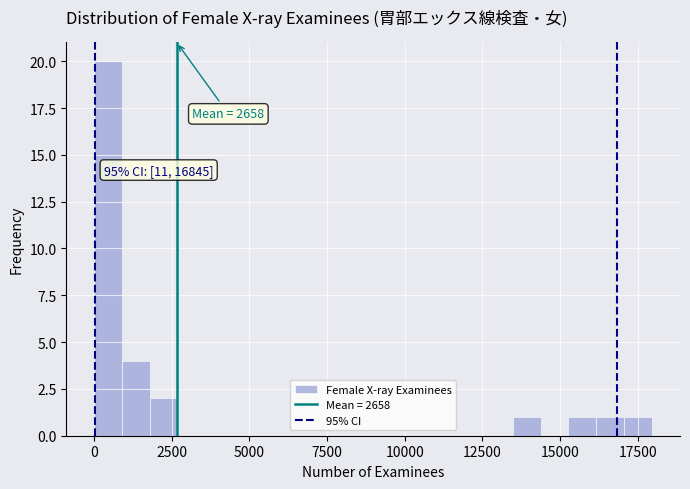

Around what value on the x-axis is the tallest bar? Give the approximate position of its centre, as read against the axis.

500